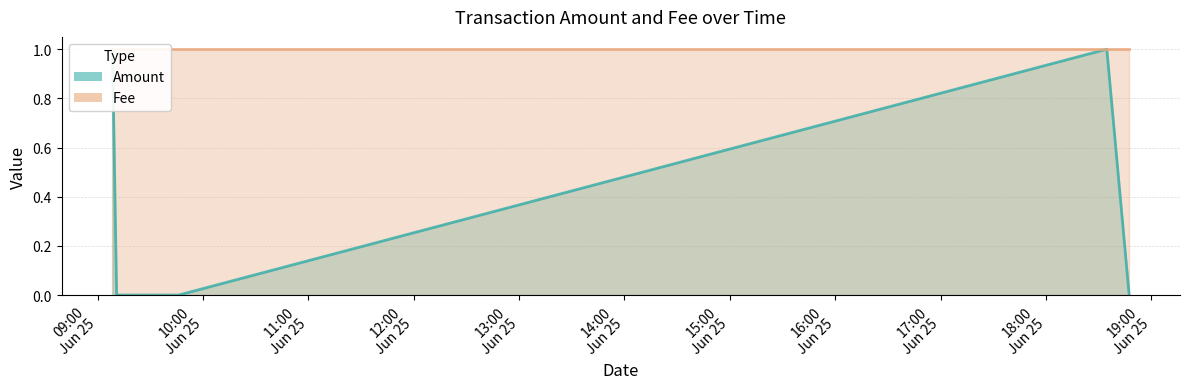

What is the difference between the values at 2017-06-25 09:08:30 and 2017-06-25 09:46:10?

1